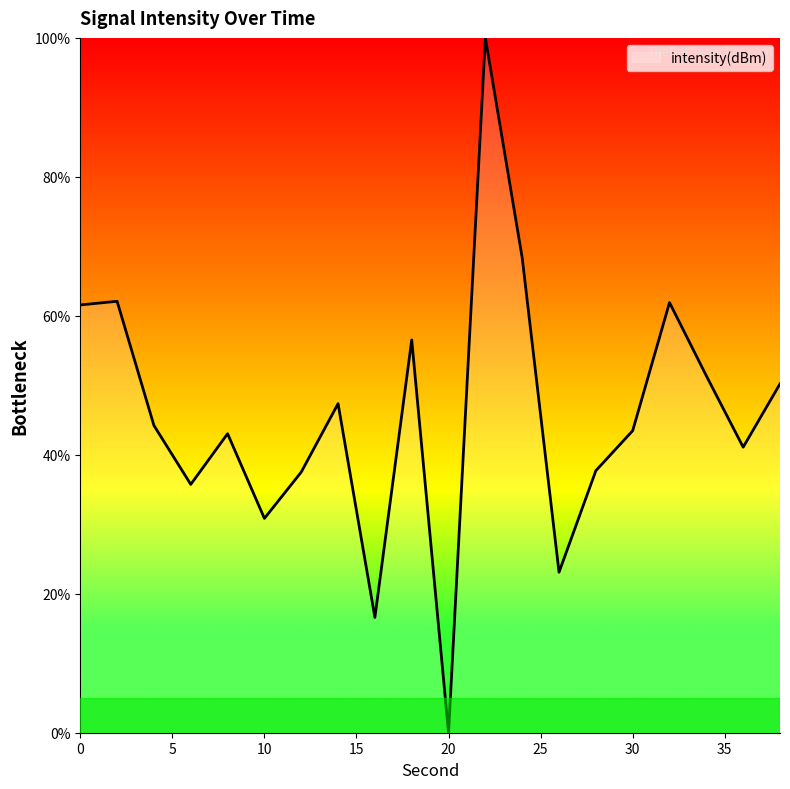

What is the maximum value shown in the chart?

100.0